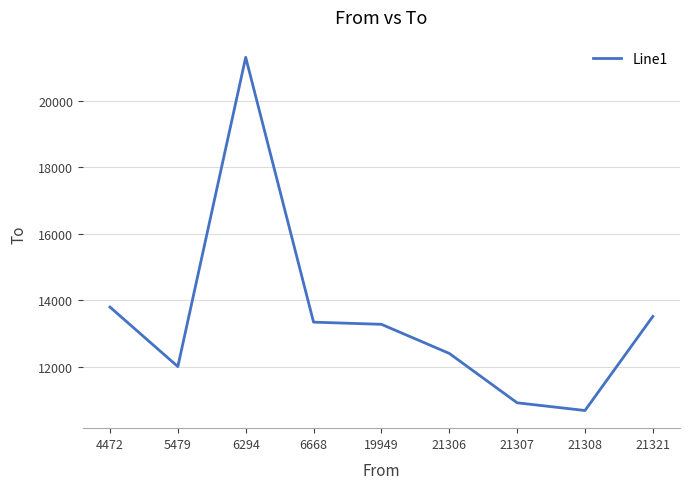

True or false: the data shows 6724.4 at 21321.

False